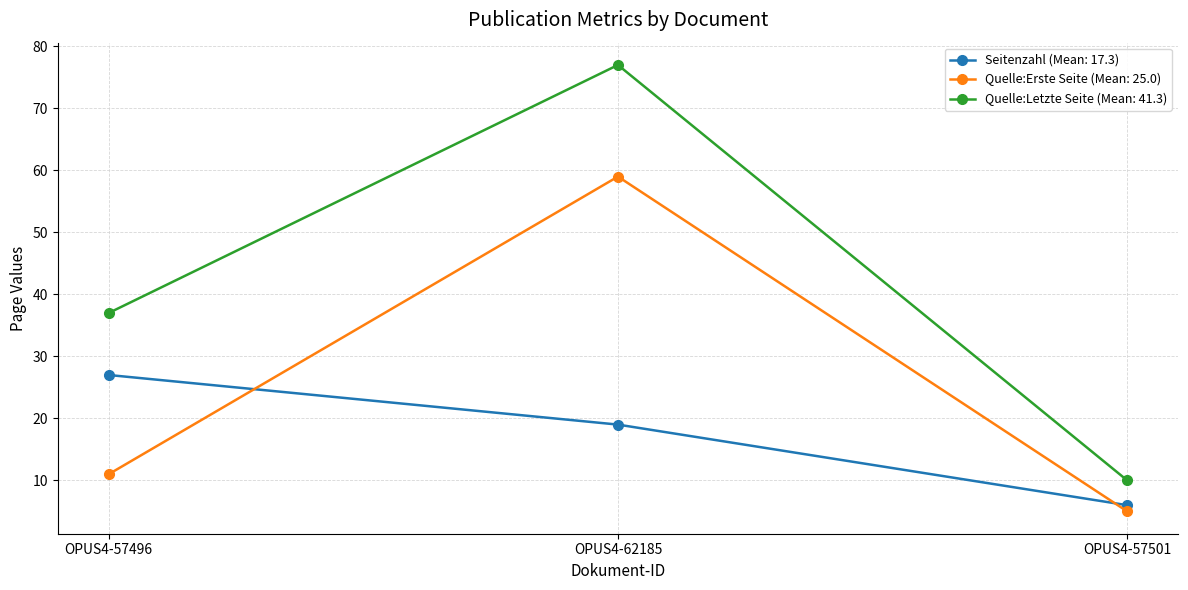

True or false: Quelle:Letzte Seite (Mean: 41.3) has a value of 77 at OPUS4-62185.

True